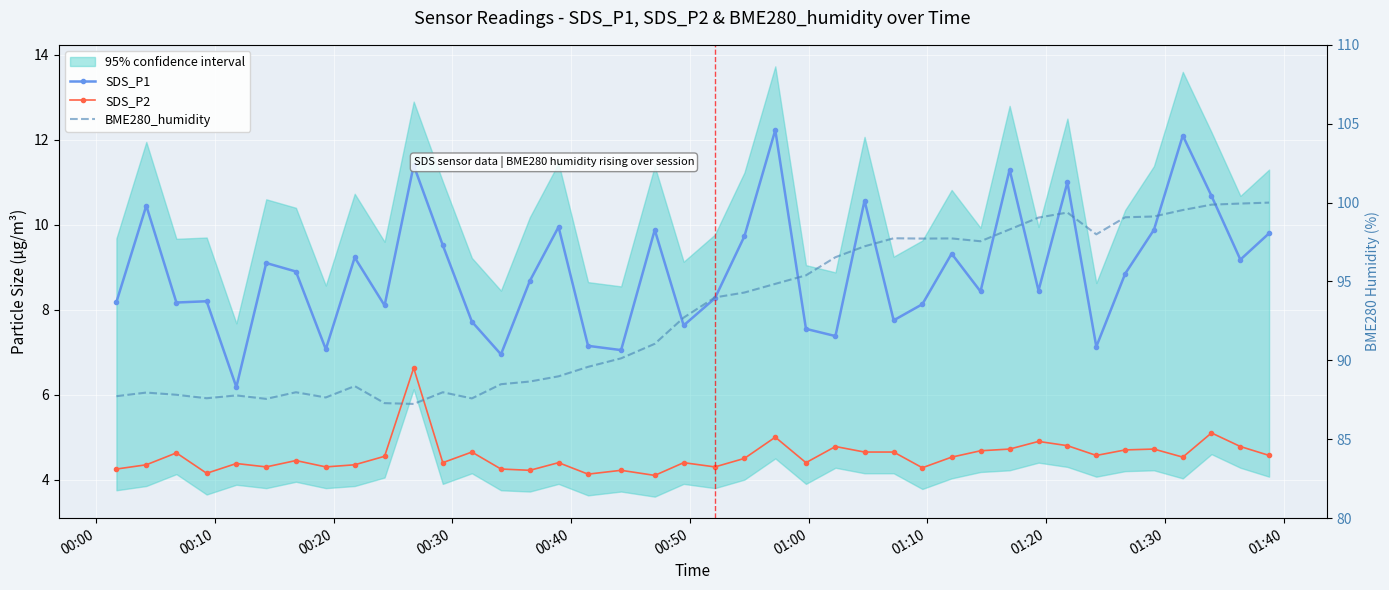

What is the difference between the maximum and second lowest values in the SDS_P2 series?

2.5